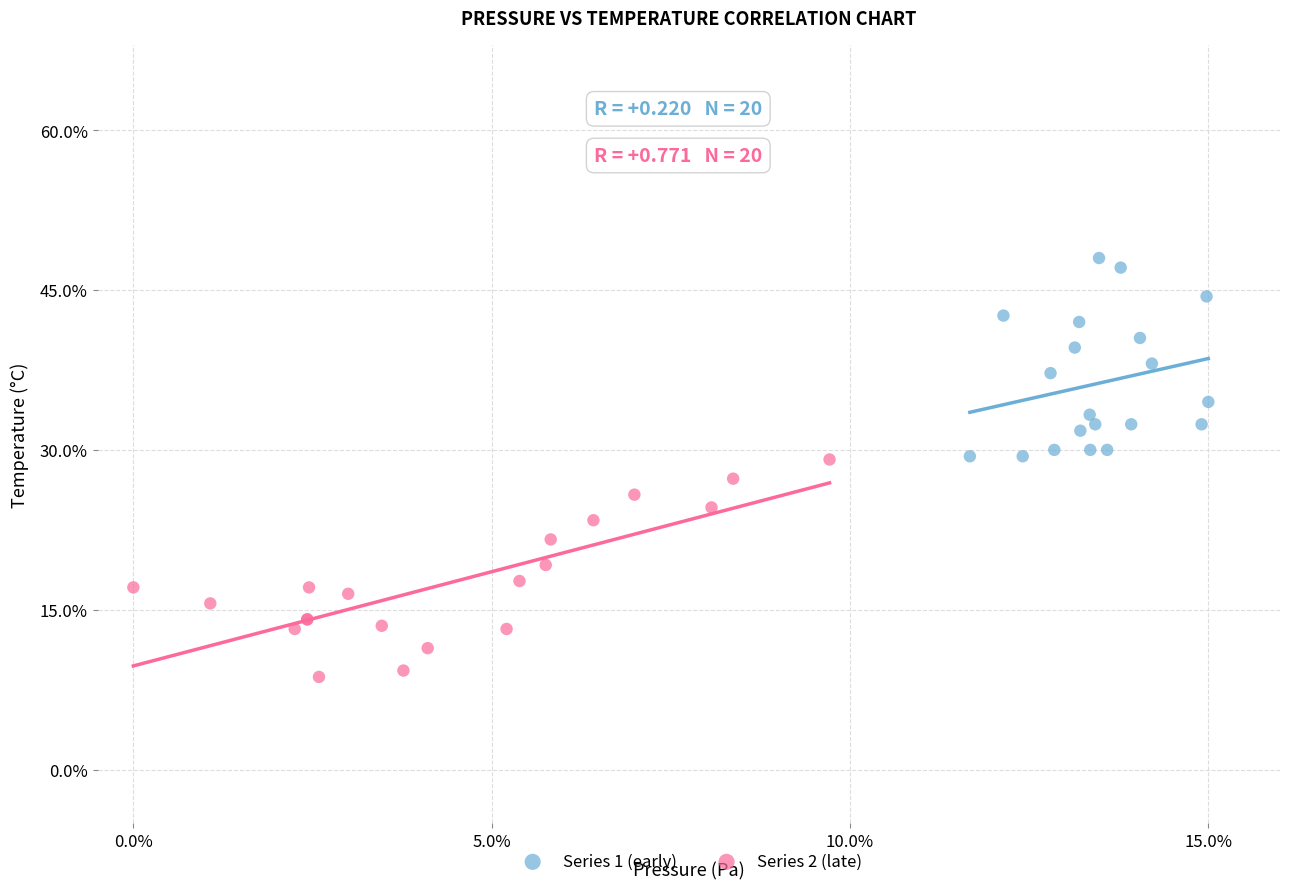

What are all the series names shown in the legend?

Series 1 (early), Series 2 (late)